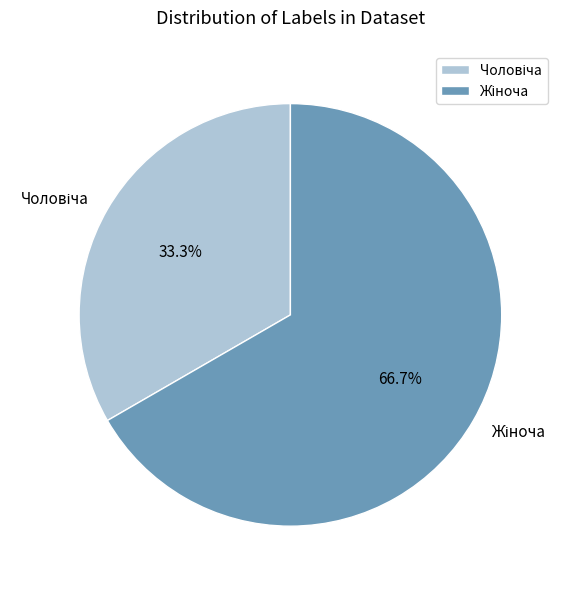

Is there a majority slice in this chart?

Yes